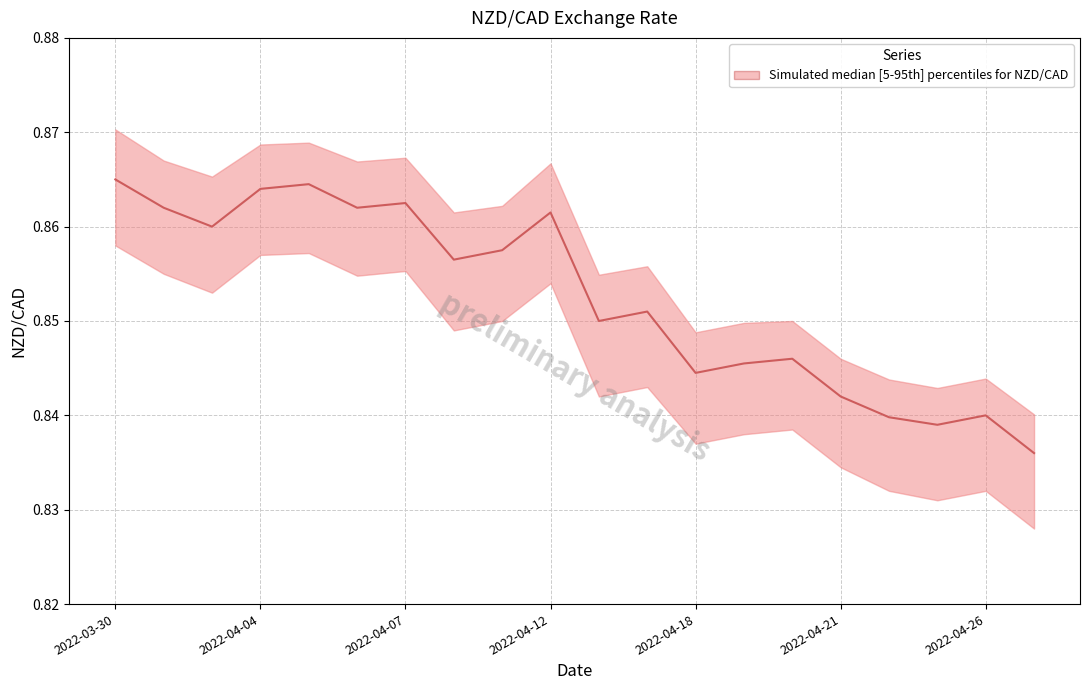

At how many categories does at least one series exceed 0?

20